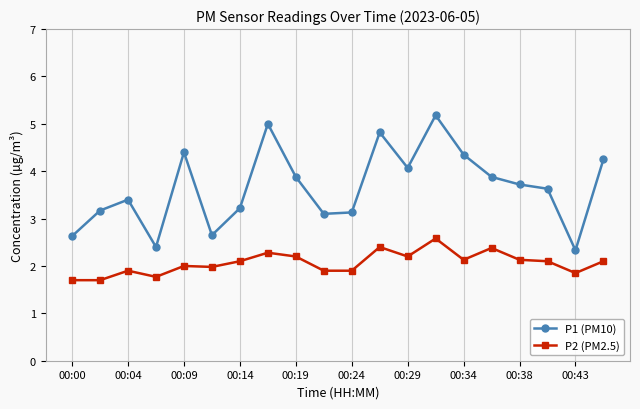

How many interior local valleys does the P1 (PM10) series have?

5